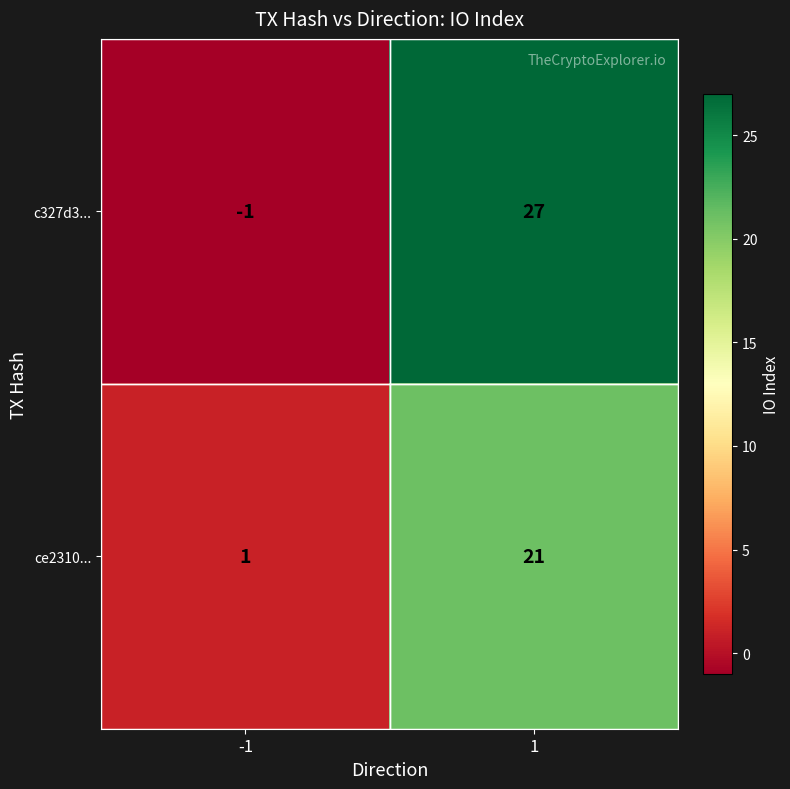

At which category does the chart reach its minimum across all series?

-1